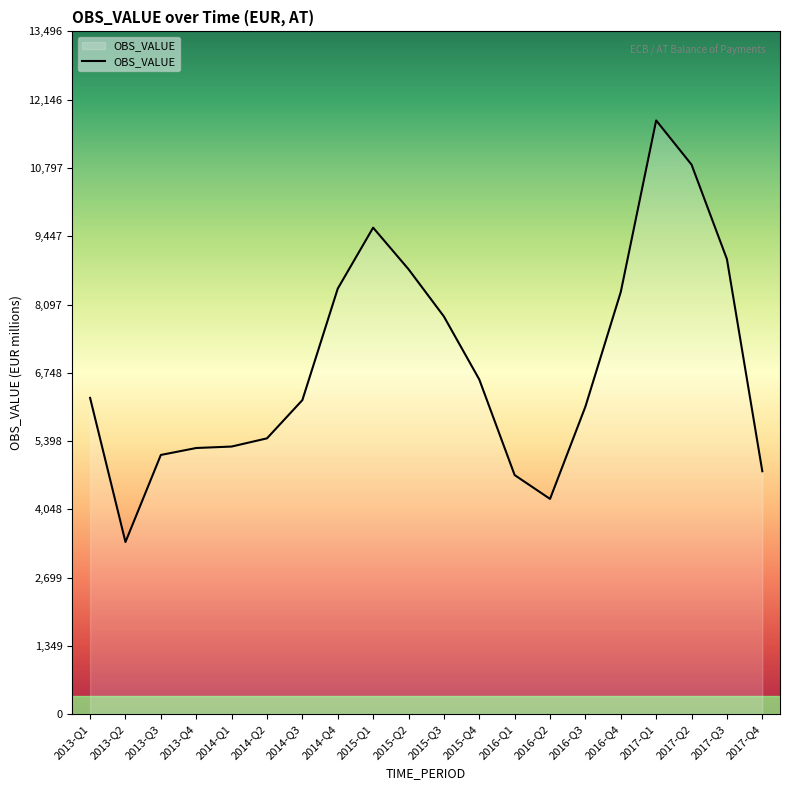

What value does the data have at 2017-Q3, to the nearest 100?

9000